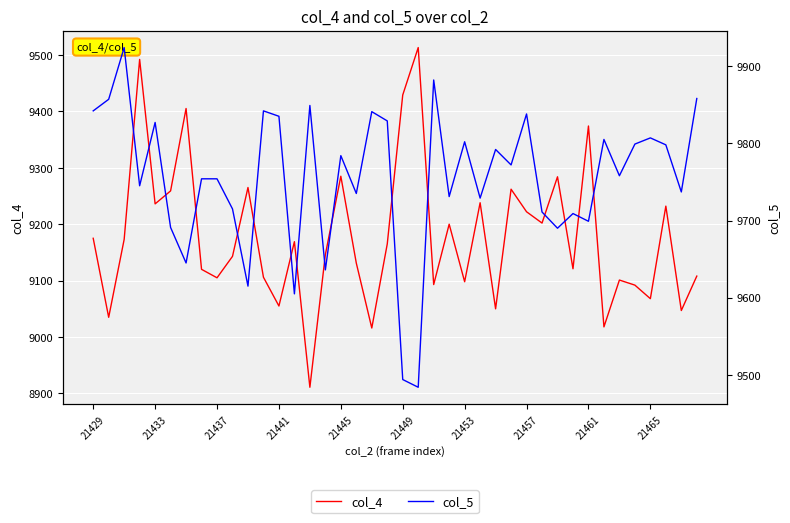

What is the difference between the second highest and second lowest values in the col_5 series?

388